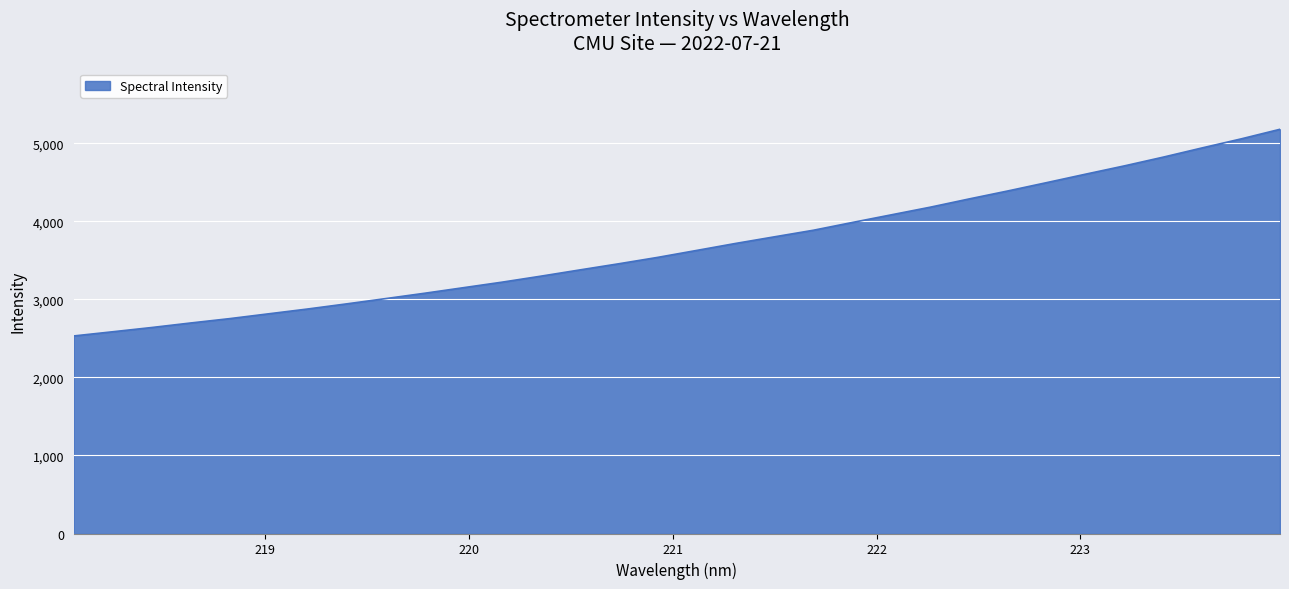

What is the maximum value shown in the chart?

5179.2